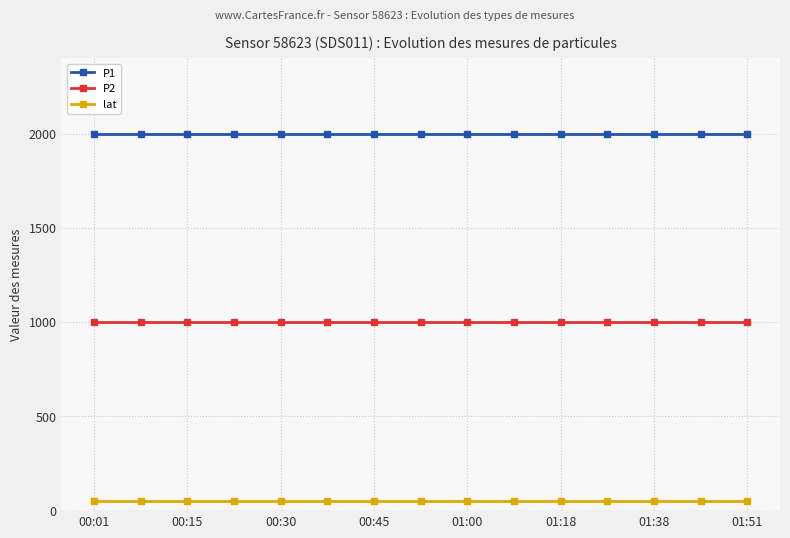

What is the maximum value shown in the chart?

1999.9